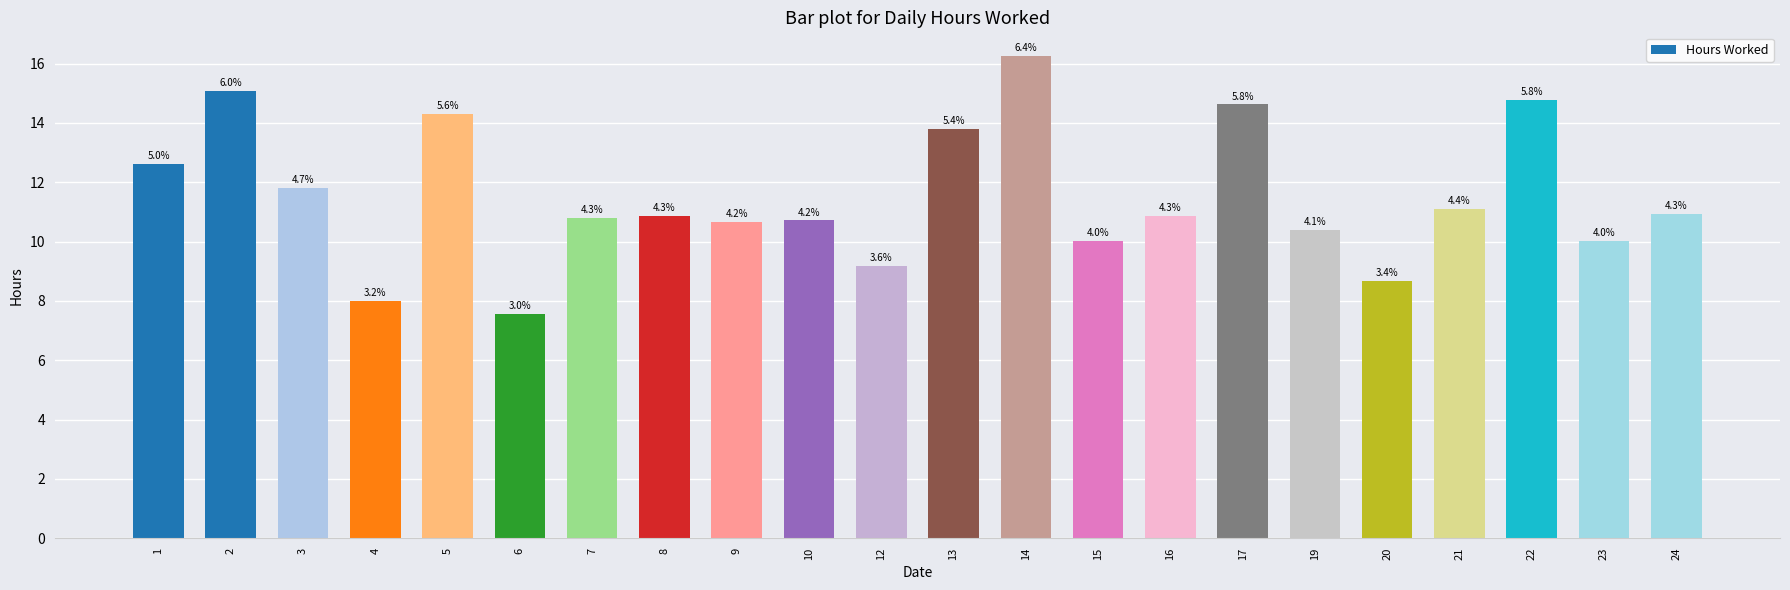

Reading right to left, list all the values displayed in this chart.

10.9	10.0	14.8	11.1	8.7	10.4	14.6	10.9	10.0	16.2	13.8	9.2	10.7	10.7	10.8	10.8	7.6	14.3	8.0	11.8	15.1	12.6